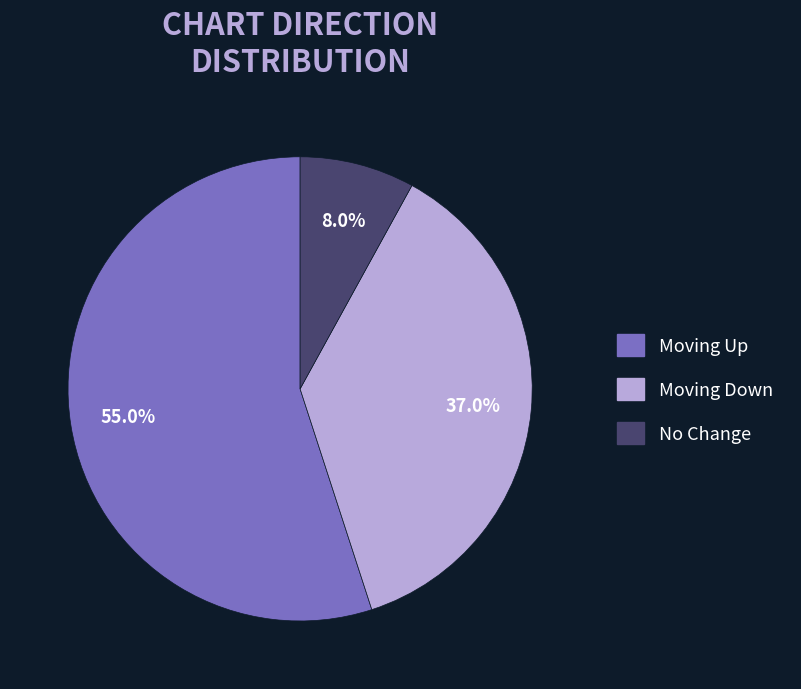

Is there any slice that represents more than half of the pie?

Yes